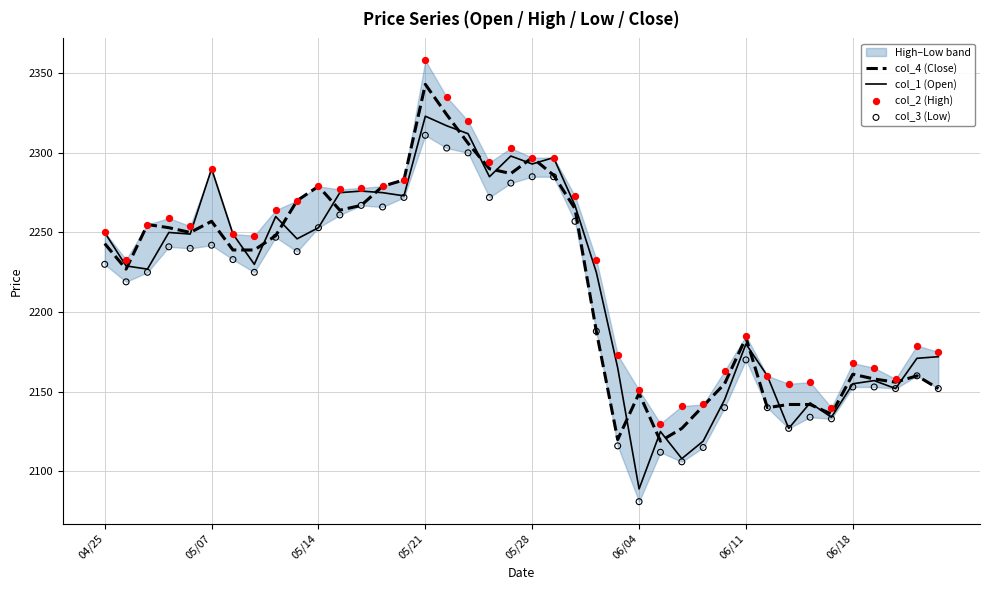

What is the lowest value of the col_4 (Close) series?

2119